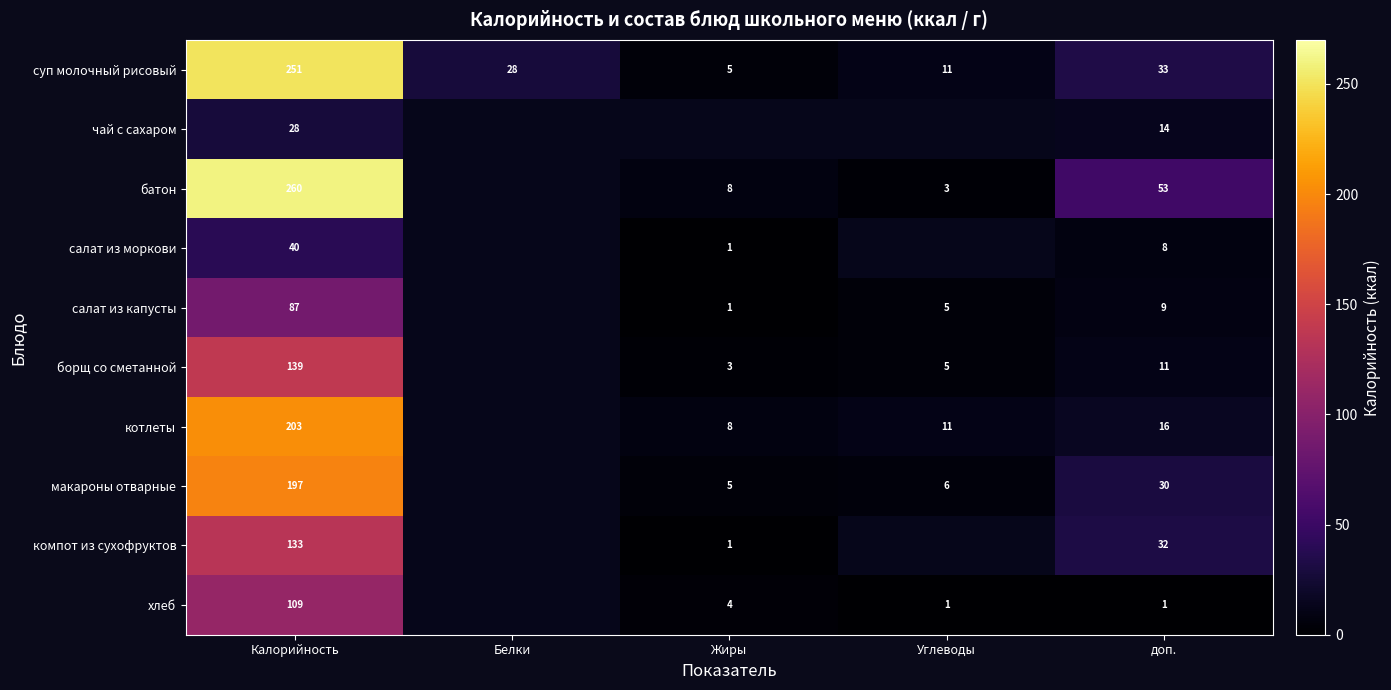

Is the value of суп молочный рисовый at доп. greater than the value of макароны отварные at Калорийность?

No